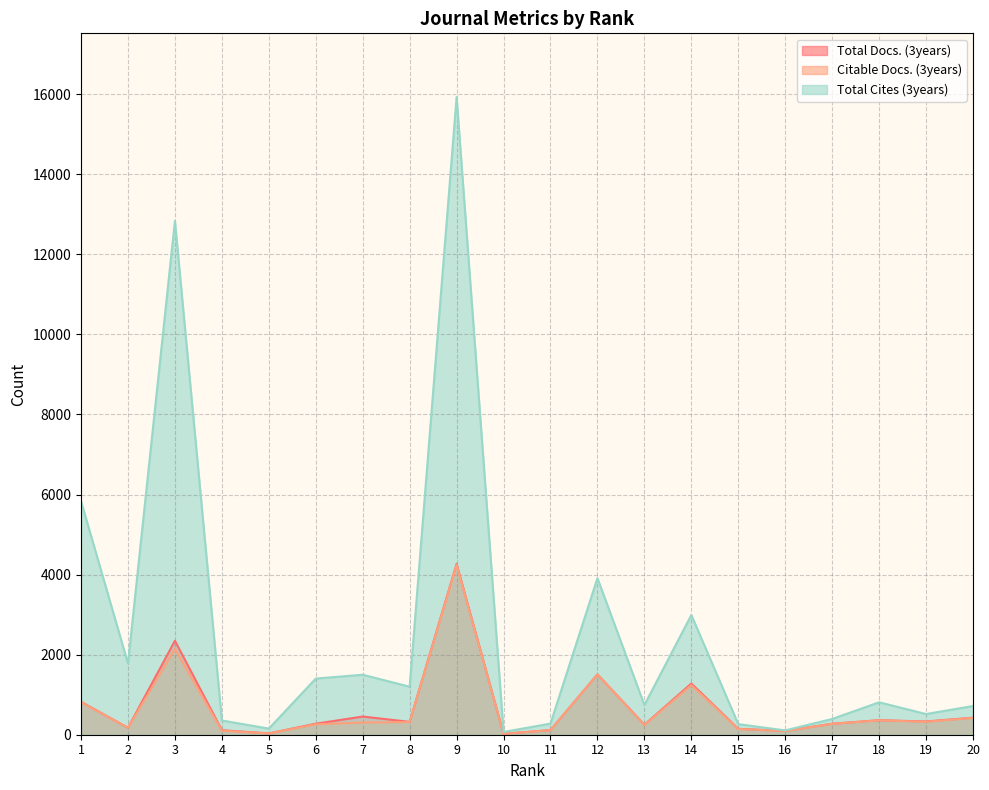

Between 2 and 8, which series saw the biggest shift?

Total Cites (3years)